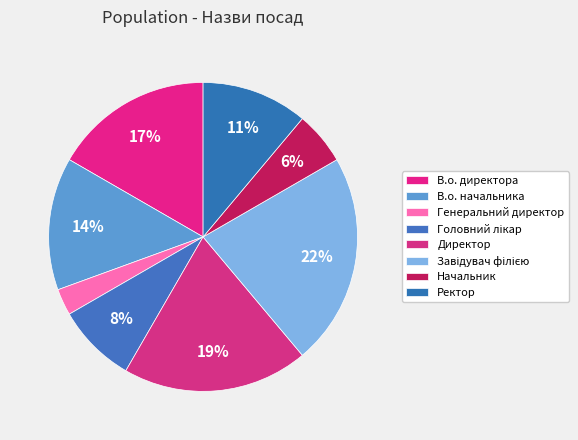

Count the number of slices in the pie.

8